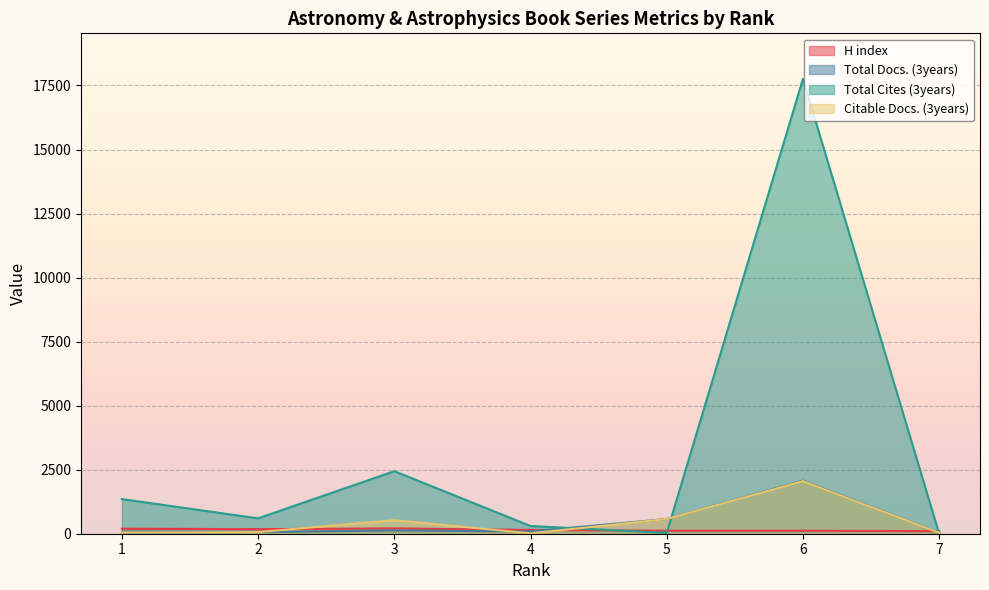

At how many categories does at least one series exceed 8830?

1